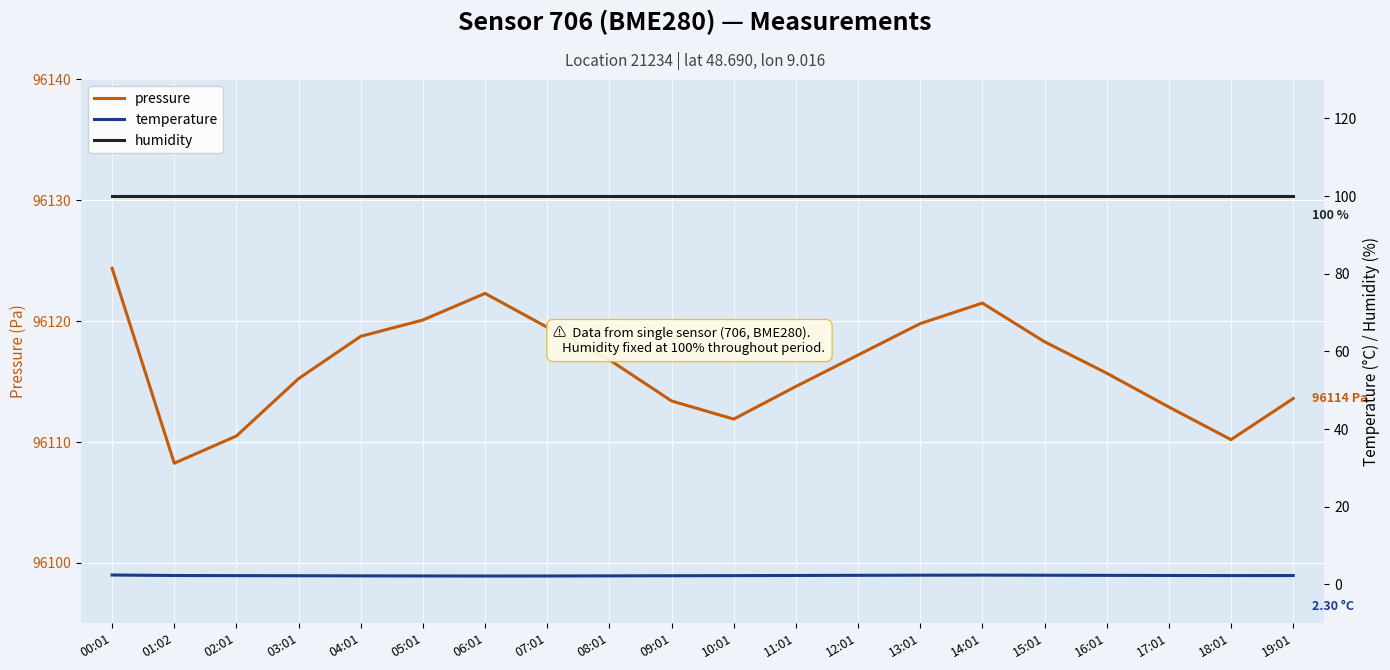

The humidity series shows 22.8 at 12:01. True or false?

False